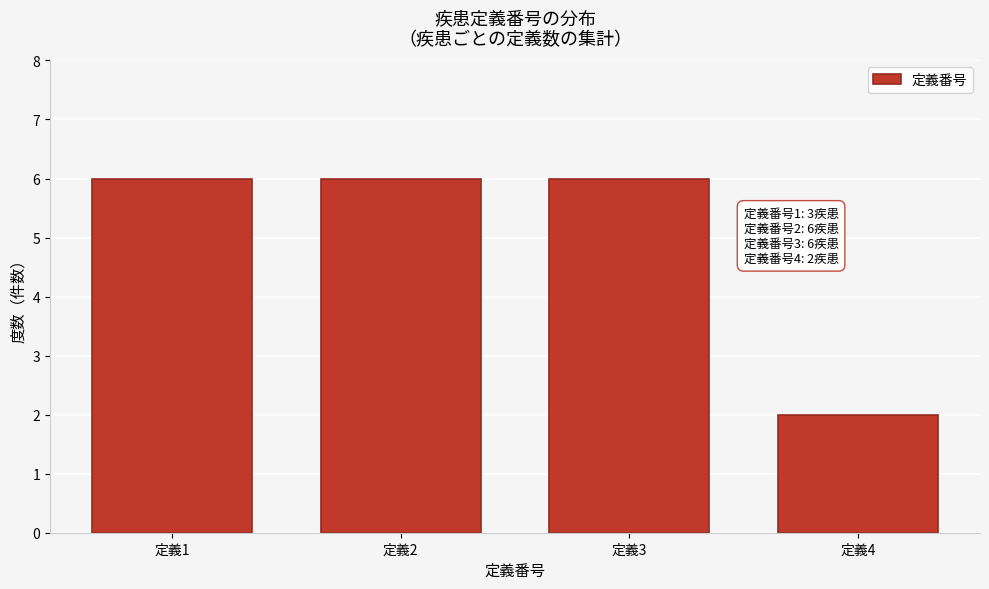

Reading left to right, extract all data points from this chart.

定義1=6	定義2=6	定義3=6	定義4=2